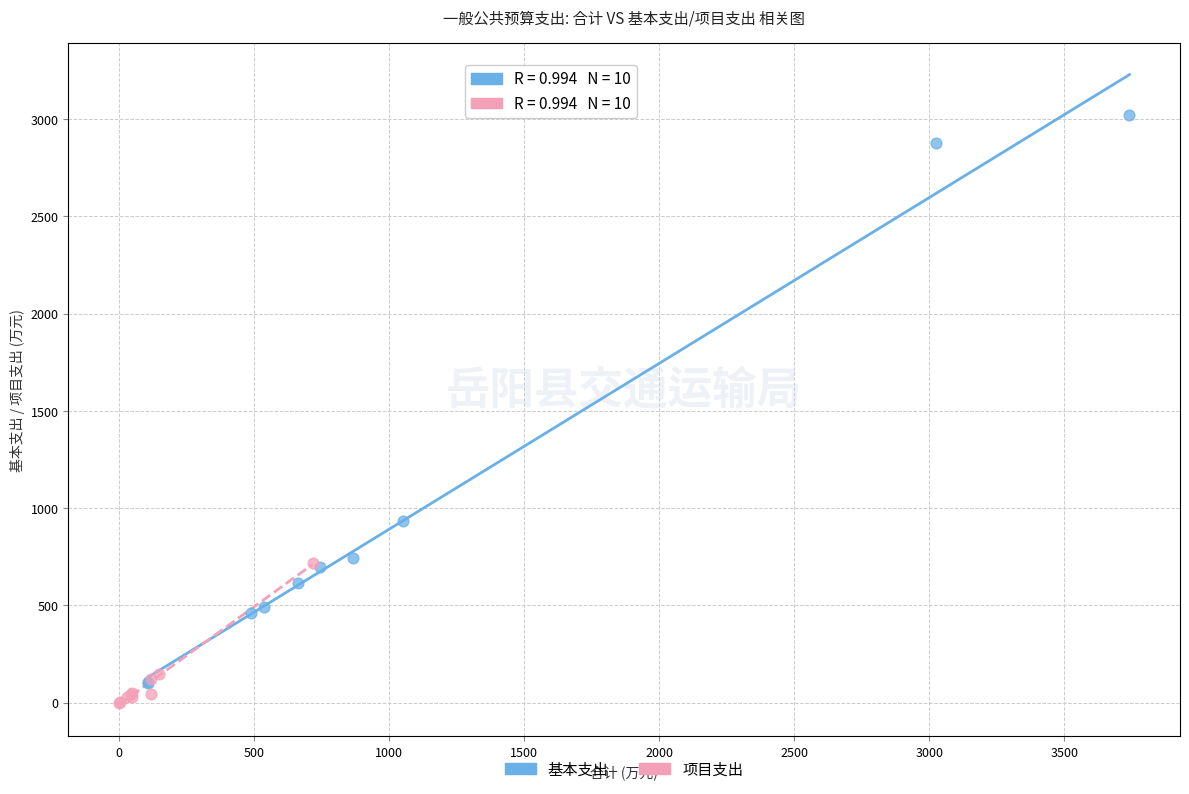

Which series contains the highest Y value?

基本支出